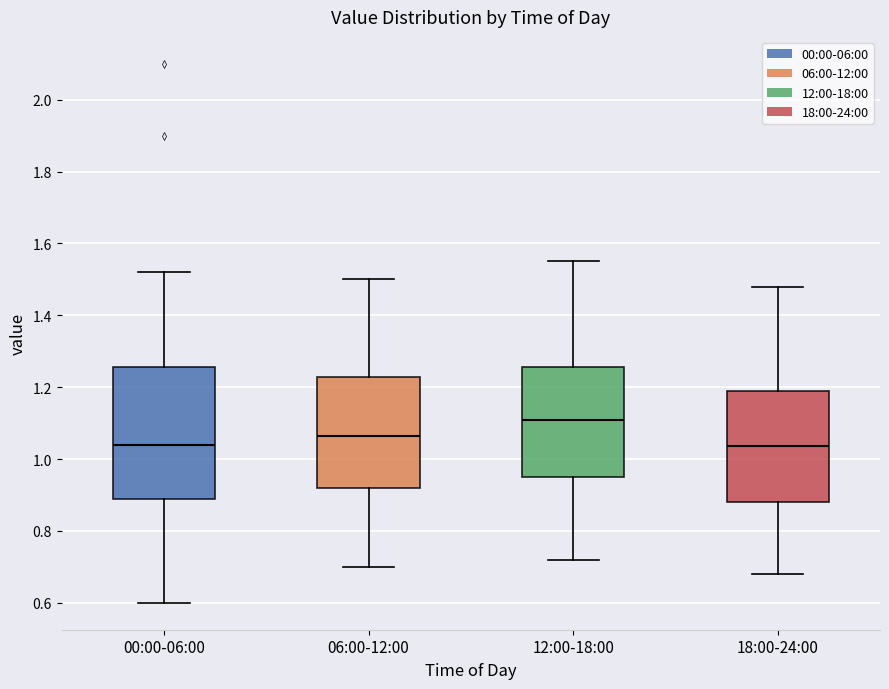

Reading left to right, transcribe this box plot: for each box, give where its median line is, the range the box spans, and where its two whiskers end, as read against the y-axis. The values are not printed on the chart, so give them approximately, as read against the axis.

00:00-06:00: median 1.04, box 0.88 to 1.26, whiskers 0.60 to 1.52
06:00-12:00: median 1.06, box 0.92 to 1.22, whiskers 0.70 to 1.50
12:00-18:00: median 1.12, box 0.96 to 1.26, whiskers 0.72 to 1.56
18:00-24:00: median 1.04, box 0.88 to 1.20, whiskers 0.68 to 1.48